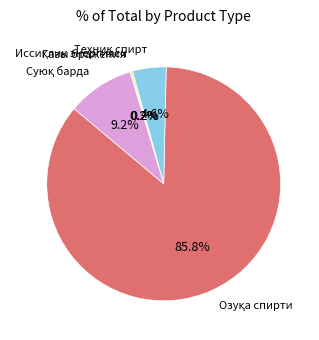

Does any single category account for the majority?

Yes